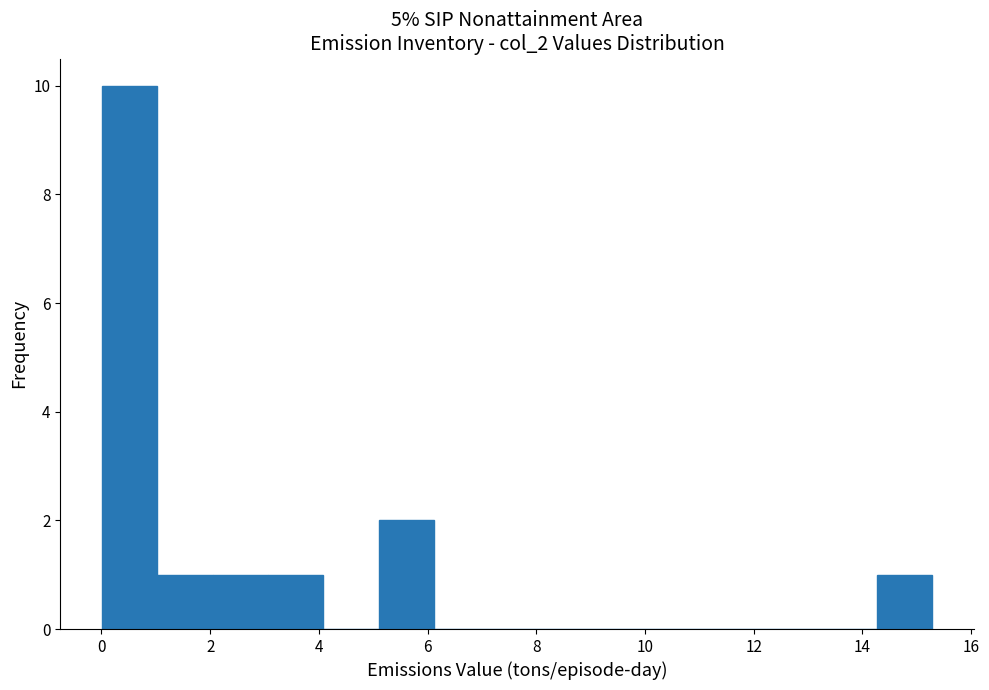

How tall is the bar that spans 2.0 to 3.0 on the x-axis? Neither the bar edges nor the heights are printed on the chart, so give them approximately, as read against the axes.

1